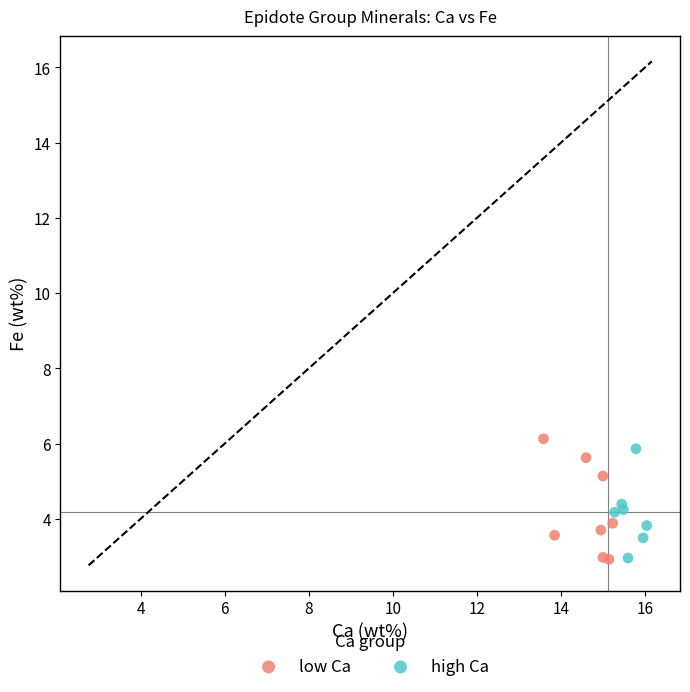

Which series has the largest Y range (max minus min)?

low Ca